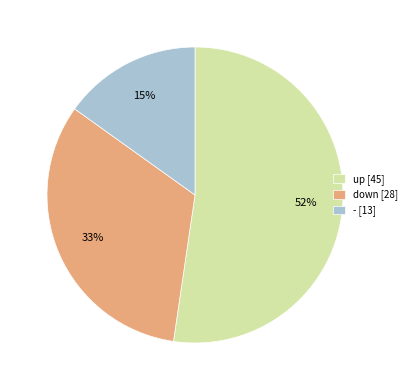

Is the sum of - [13] and down [28] greater than half?

No